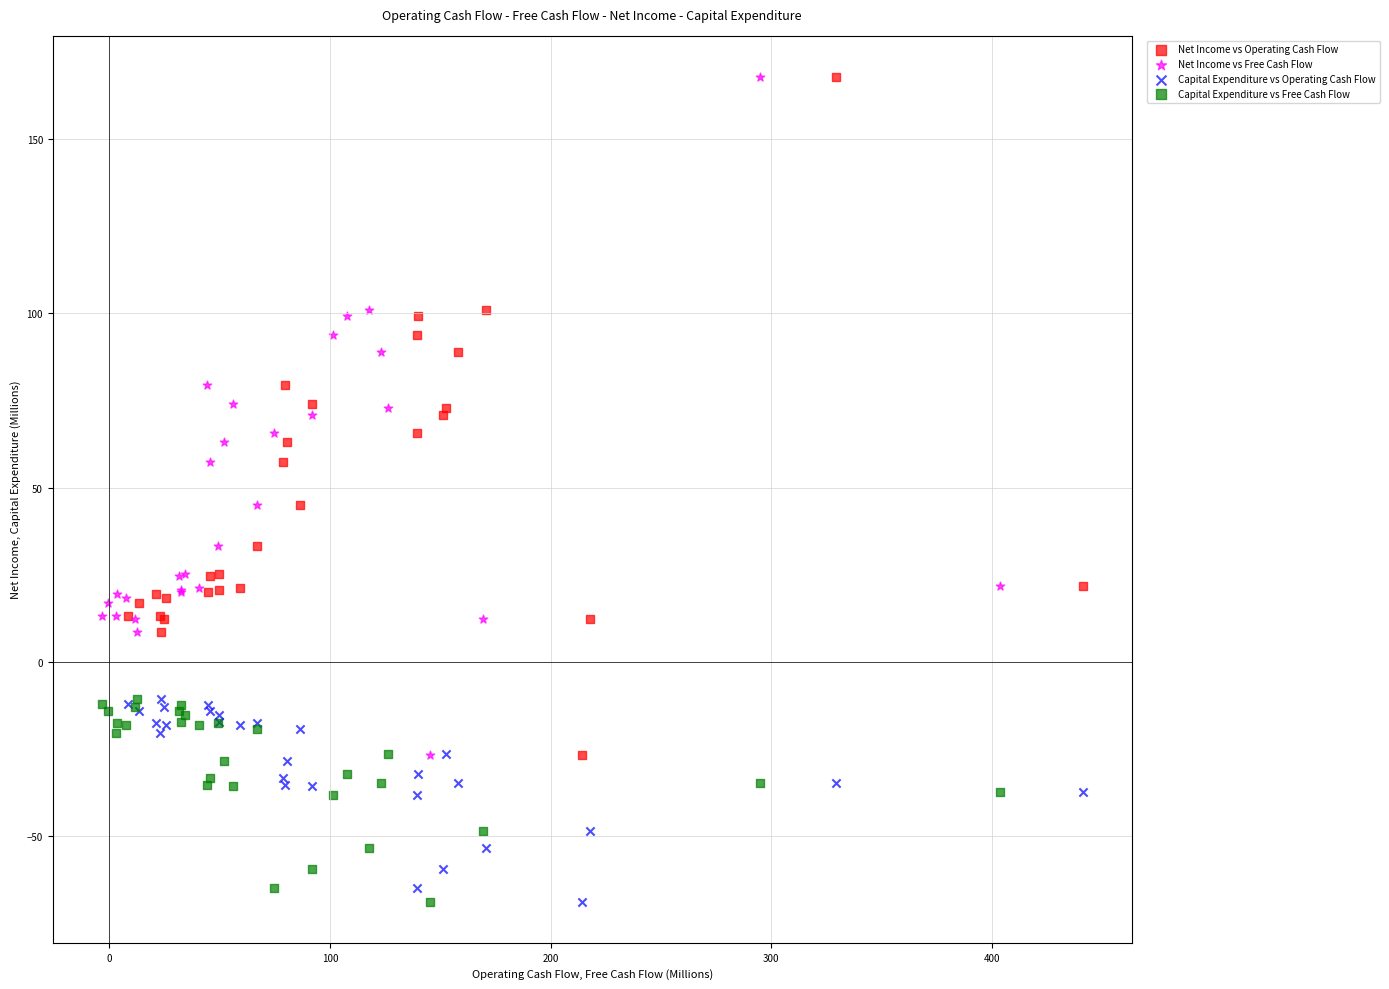

What are all the series names shown in the legend?

Net Income vs Operating Cash Flow, Net Income vs Free Cash Flow, Capital Expenditure vs Operating Cash Flow, Capital Expenditure vs Free Cash Flow